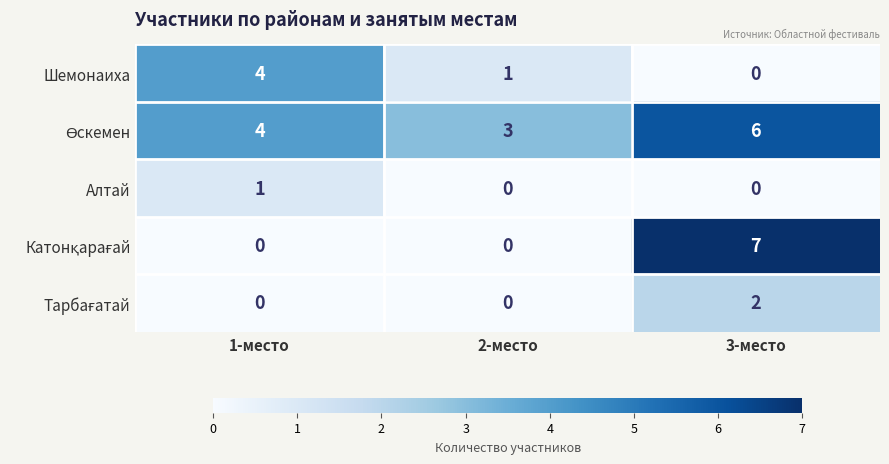

Which series changed the most between 1-место and 2-место?

Шемонаиха